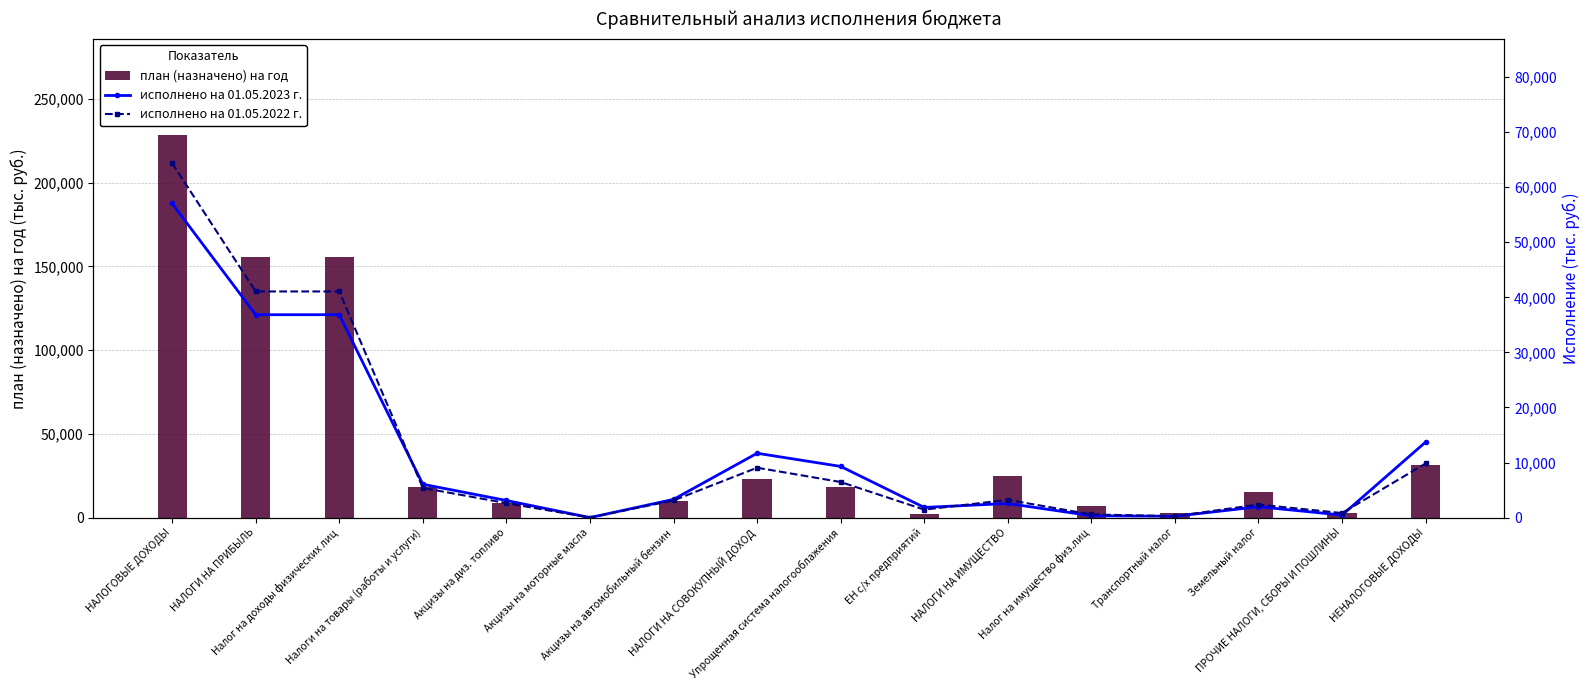

What is the smallest value displayed?

14.3